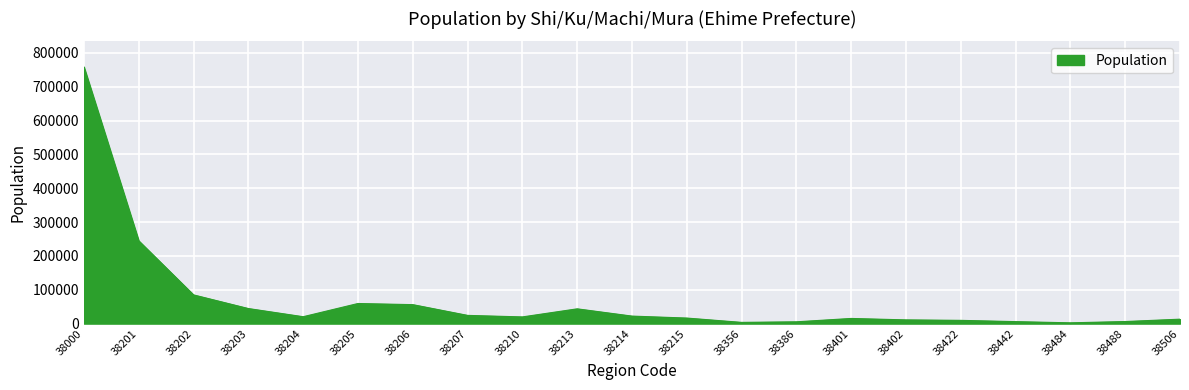

Is it true that the value at 38205 is 20298?

False